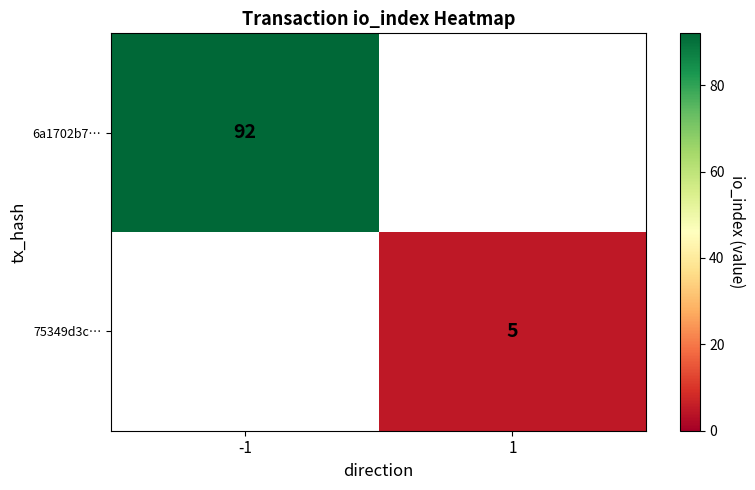

Is it true that 75349d3c… equals 8 at 1?

False